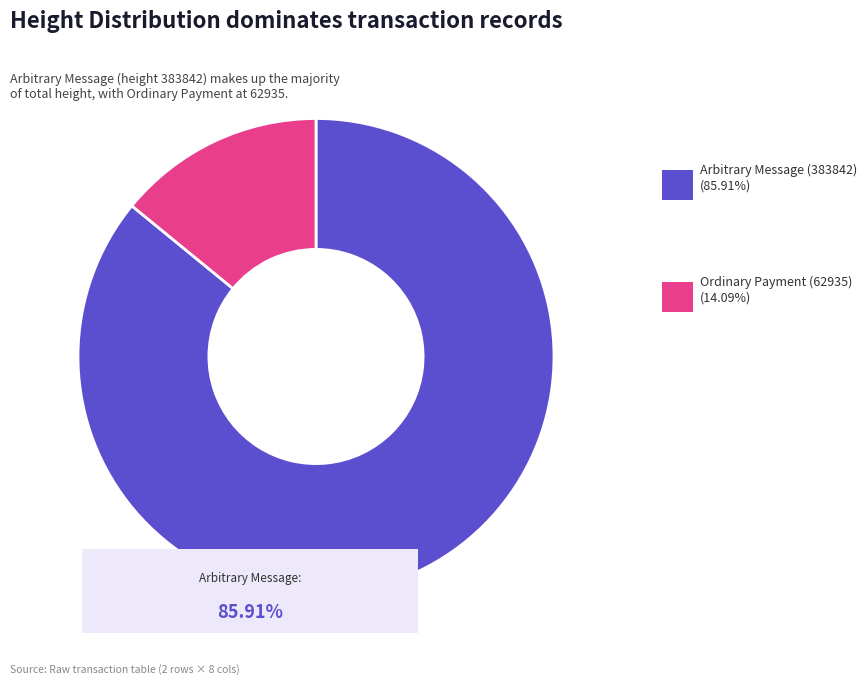

Does any single category account for the majority?

Yes